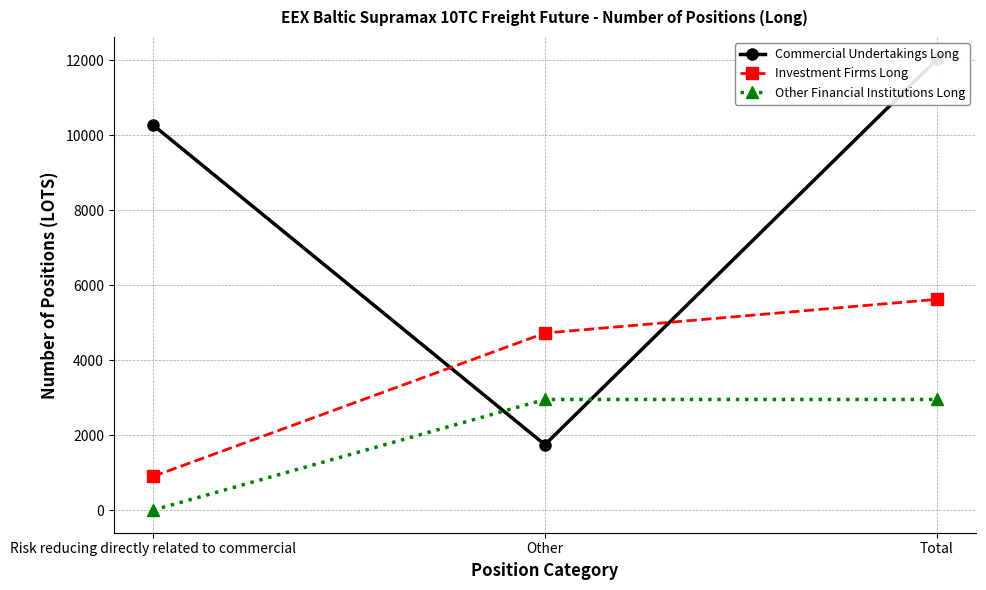

How many data points does each series have?

3